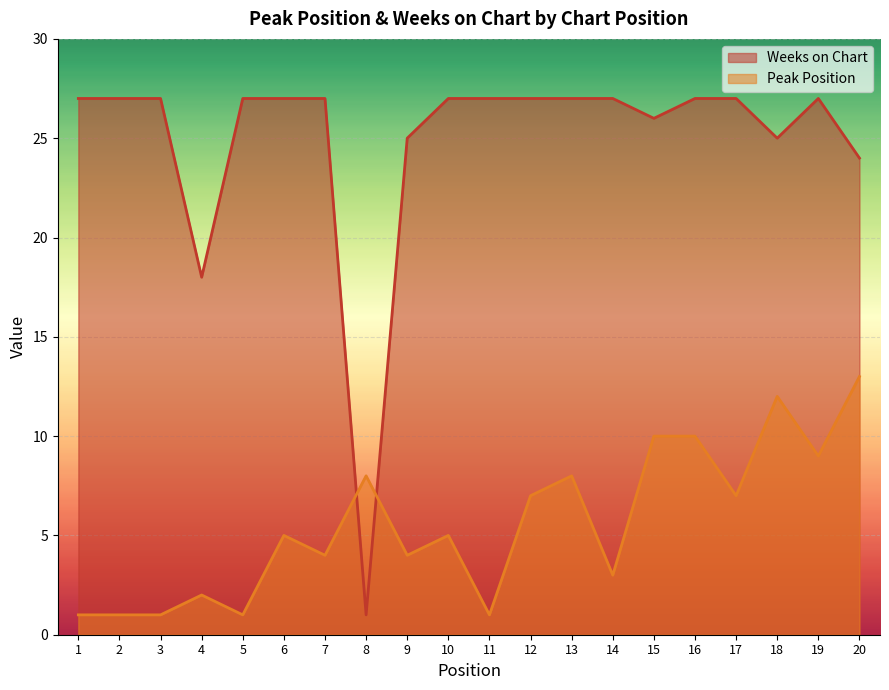

Which series changed the most between 1 and 14?

Peak Position